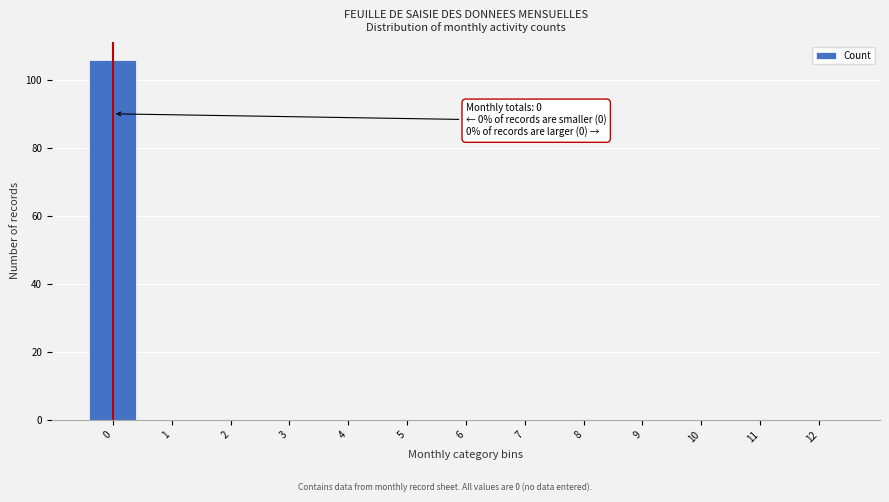

Reading left to right, list all the values displayed in this chart.

0=106	1=0	2=0	3=0	4=0	5=0	6=0	7=0	8=0	9=0	10=0	11=0	12=0